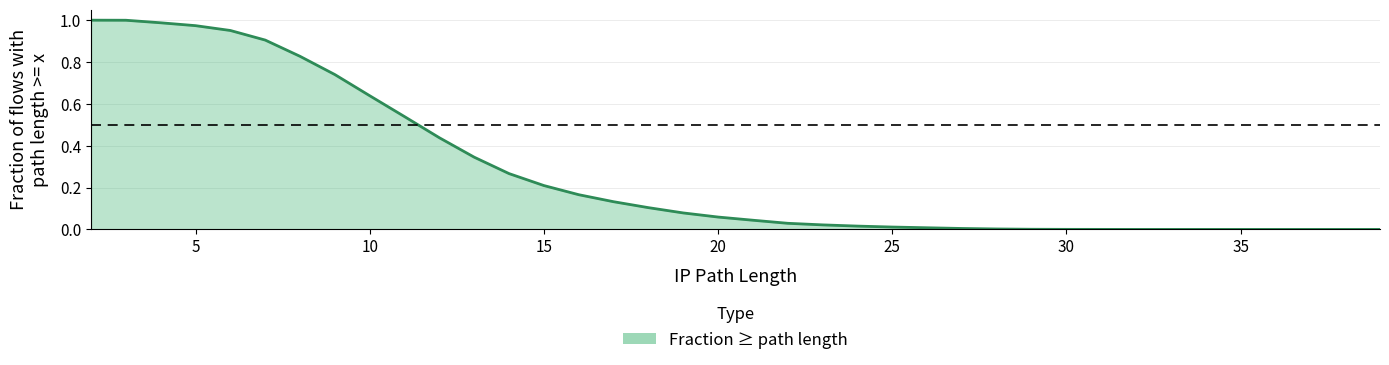

Which label corresponds to the smallest value in the chart?

35